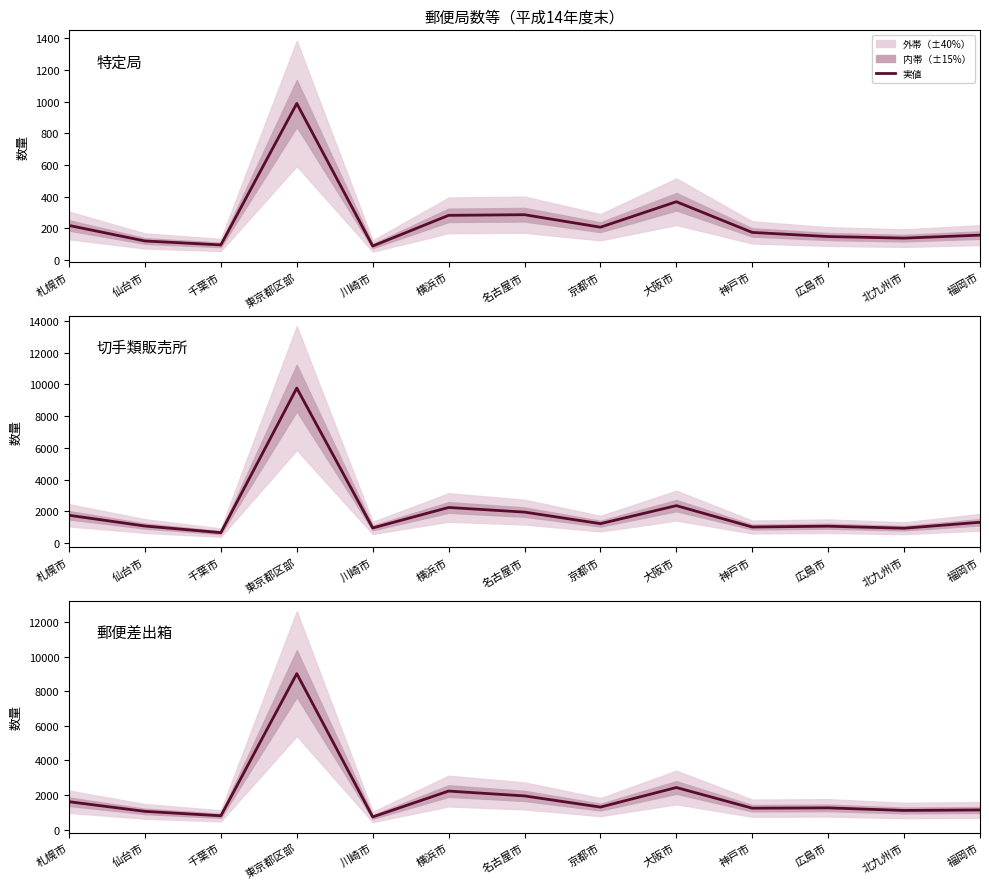

Which category has the lowest value in the 切手類販売所 series?

千葉市